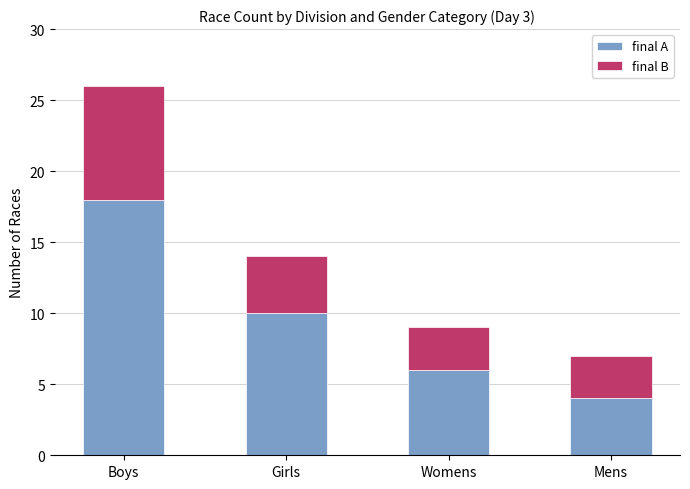

True or false: final A has a value of 6 at Womens.

True